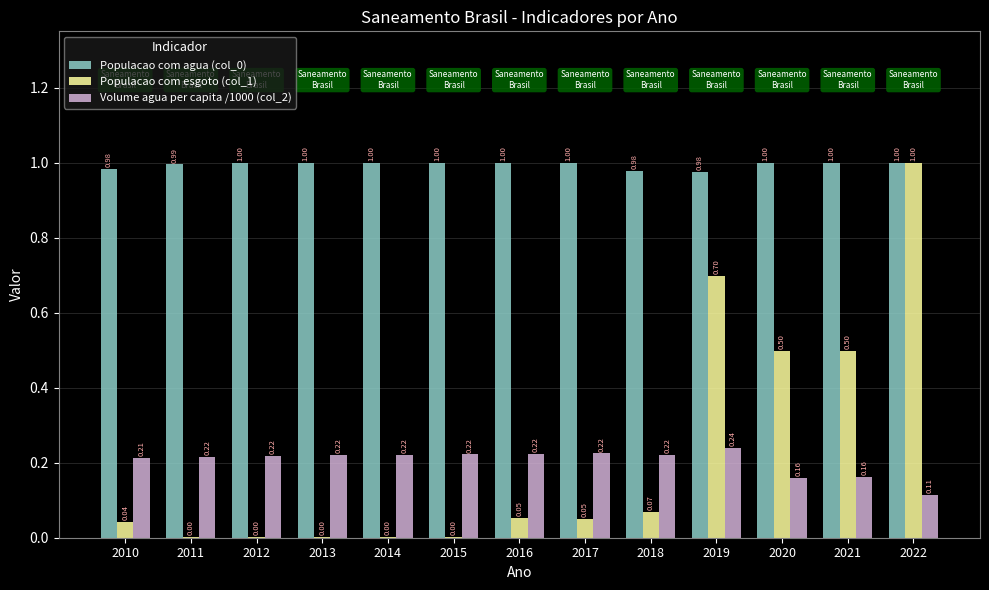

The Populacao com agua (col_0) series shows 1.5 at 2022. True or false?

False